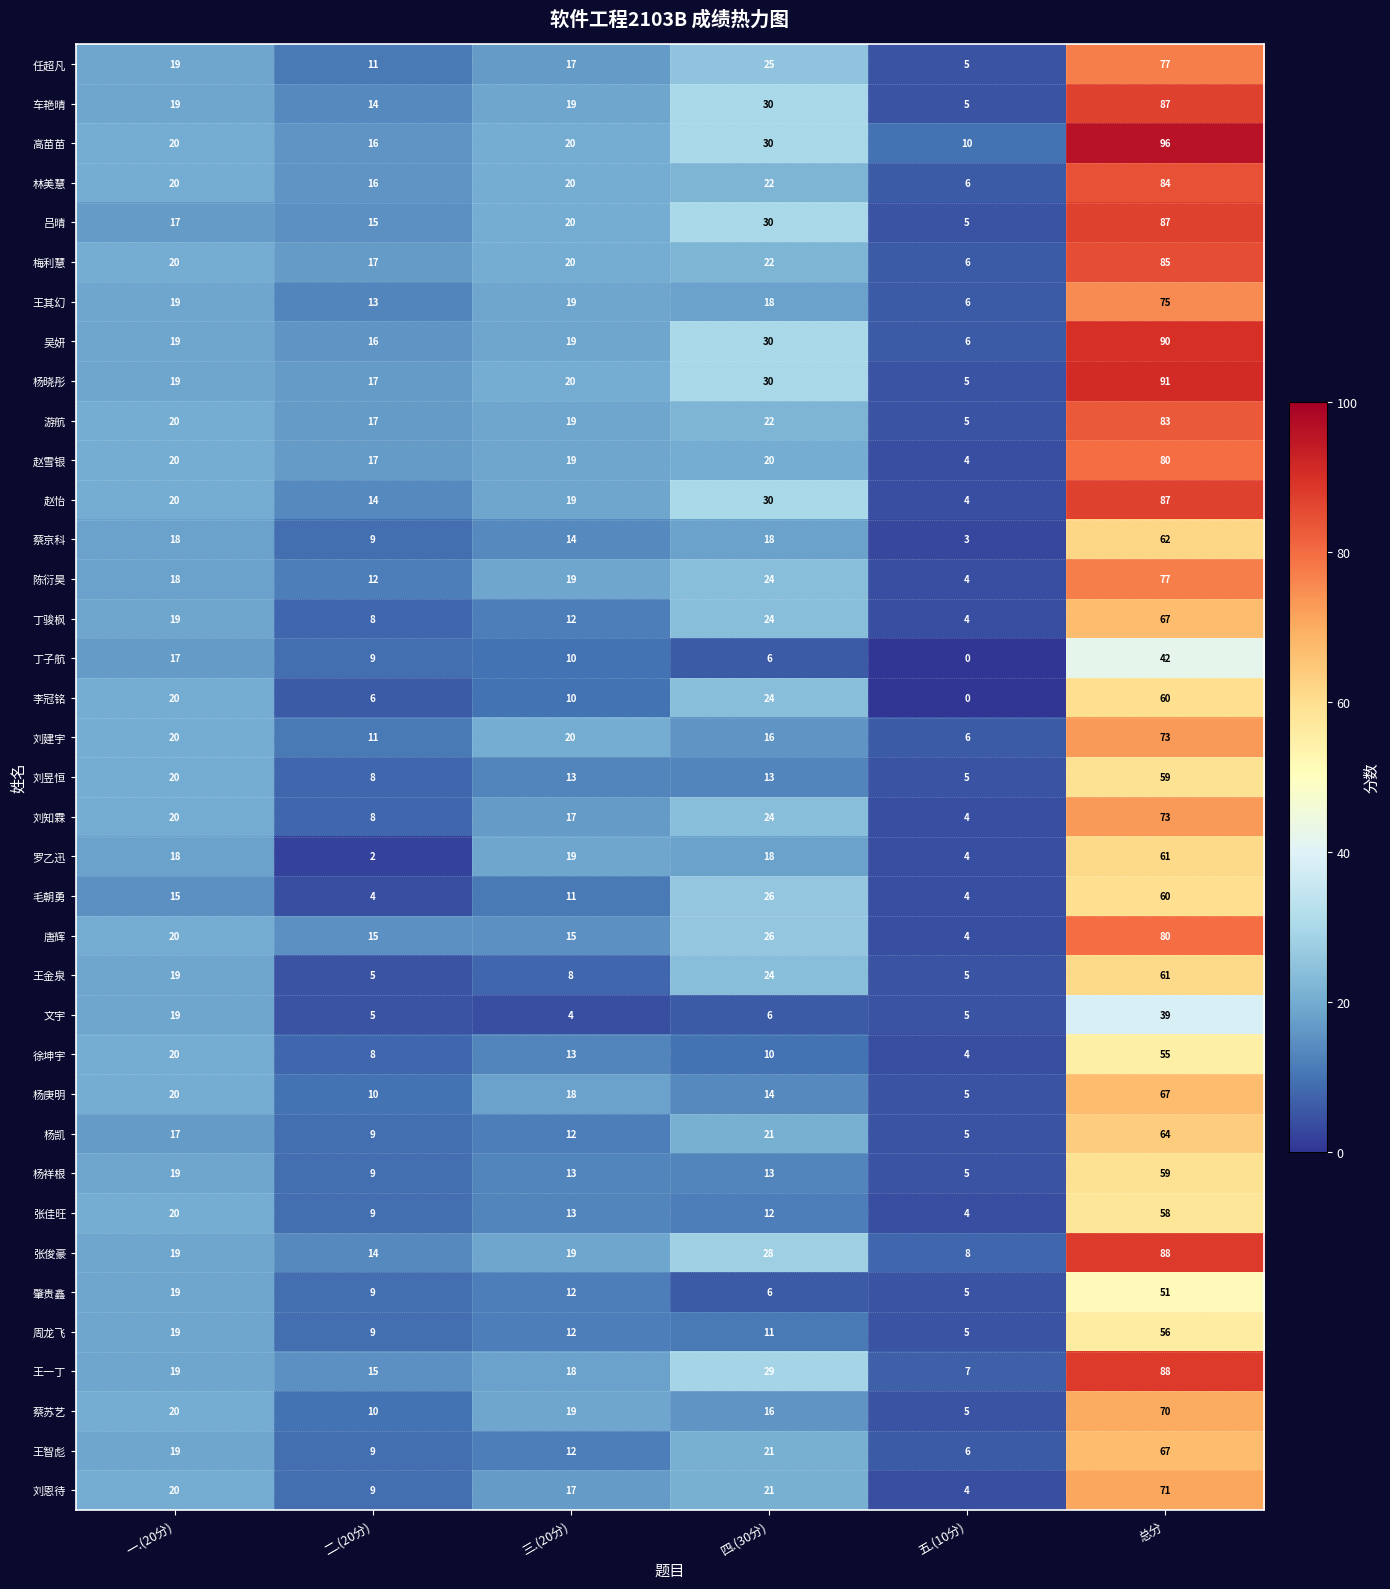

Read the 肇贵鑫 value at 二.(20分).

9